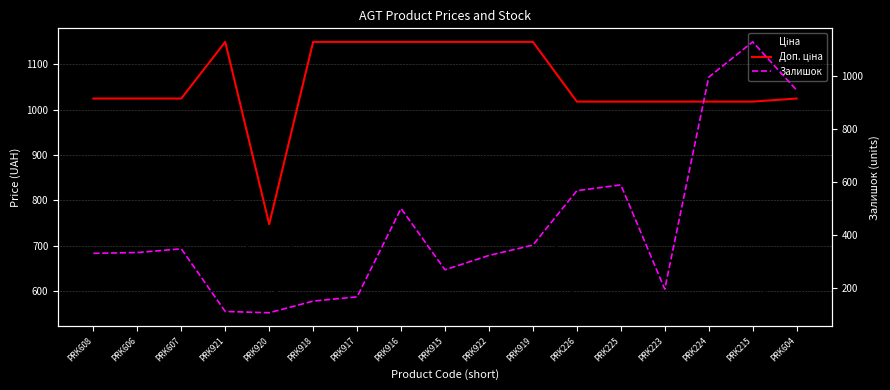

Read the Залишок value at PRK916.

500.0